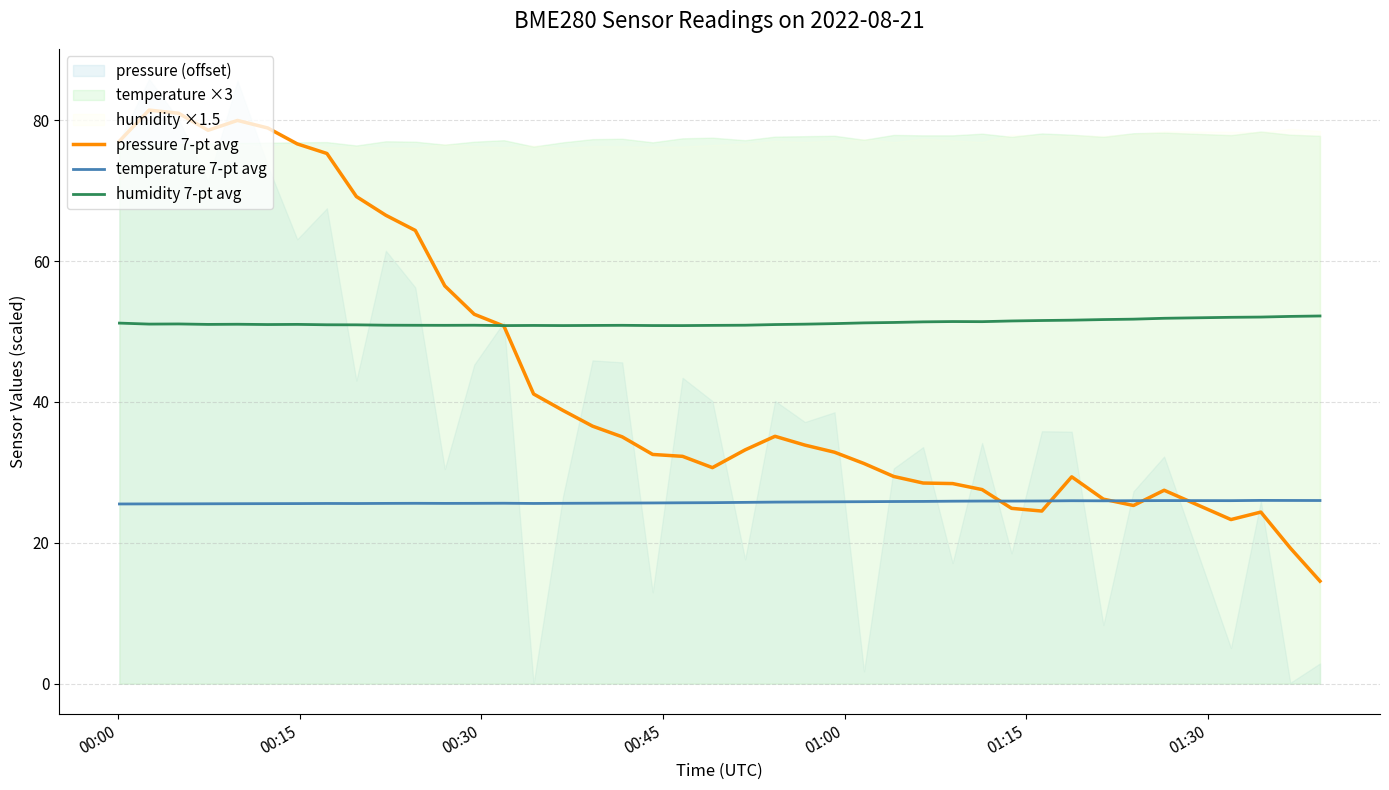

What is the sum of all humidity 7-pt avg values?

2048.7